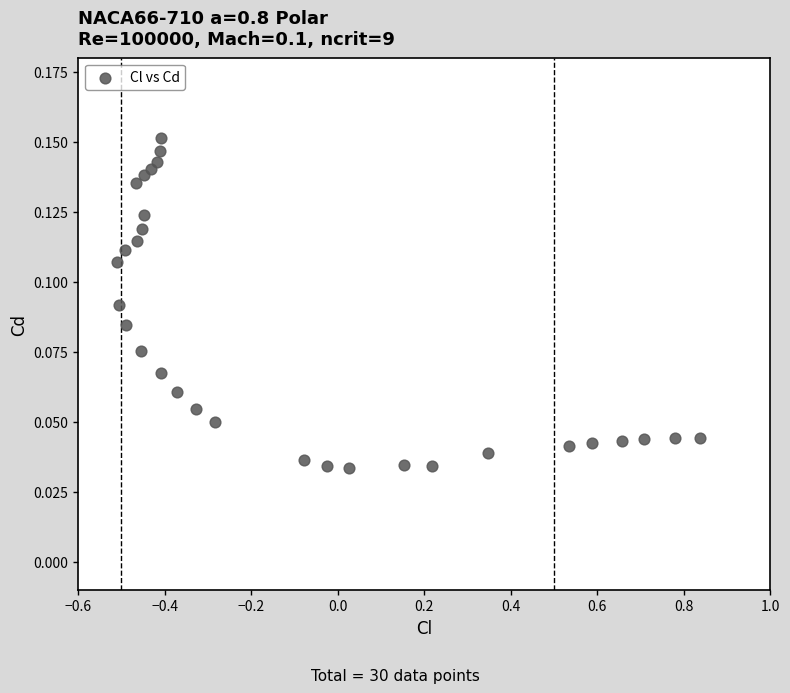

What is the range of X values (max minus min)?

1.3